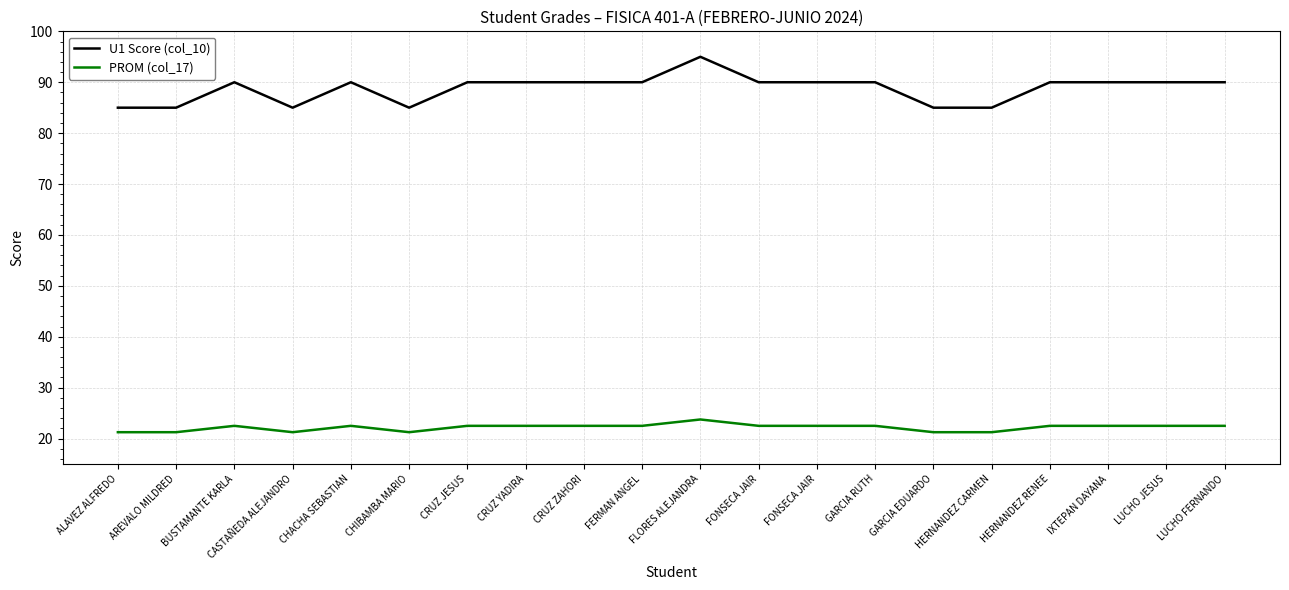

What are all the series names shown in the legend?

U1 Score (col_10), PROM (col_17)